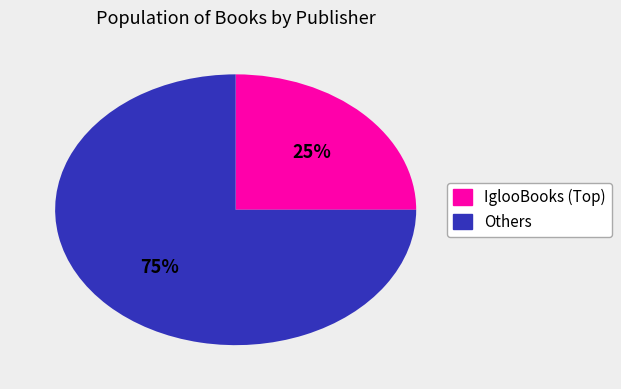

Does any single category account for the majority?

Yes